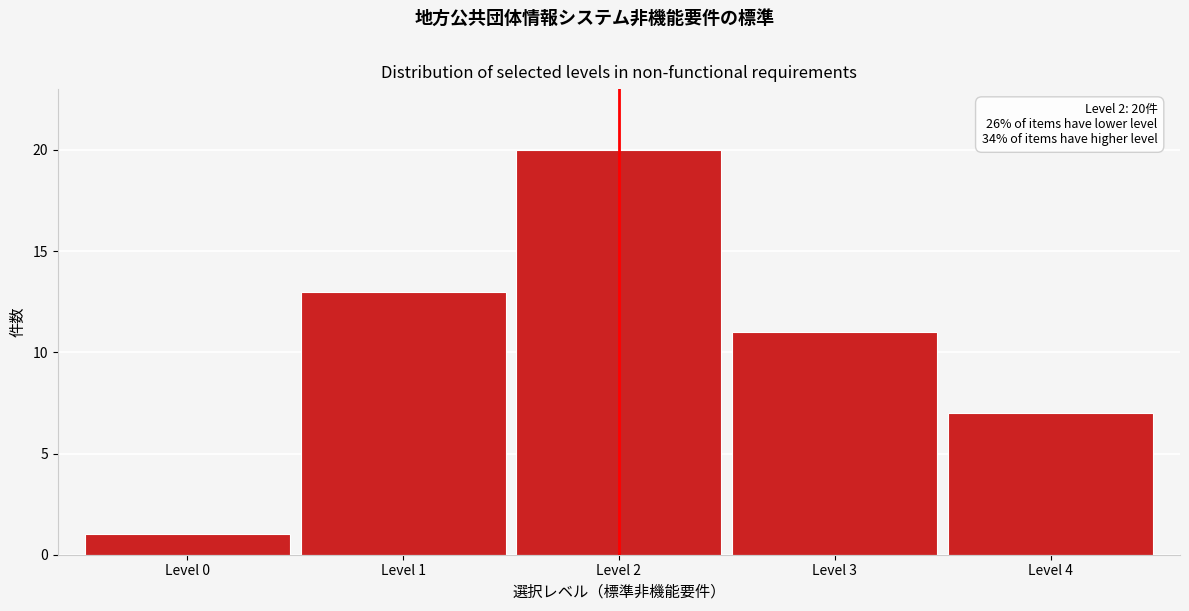

Over which range of the x-axis is the bar tallest?

1.5 to 2.5